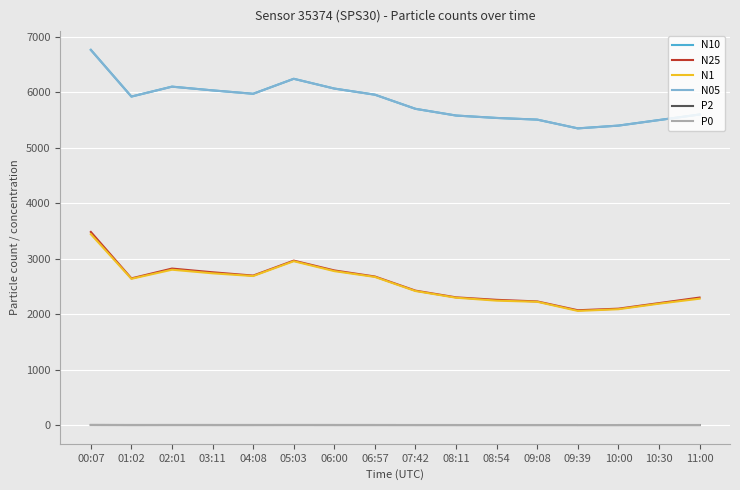

Which category has the highest value in the N1 series?

00:07